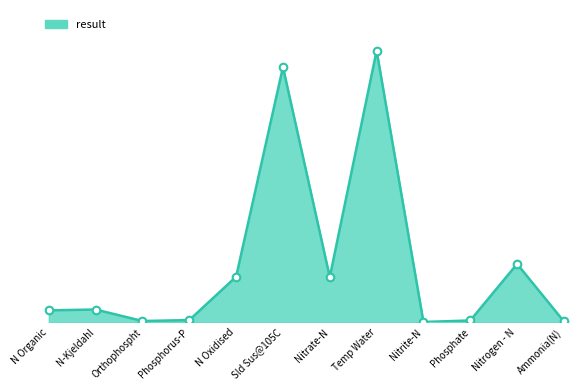

What is the change in value from N Organic to Sld Sus@105C?

+13.3